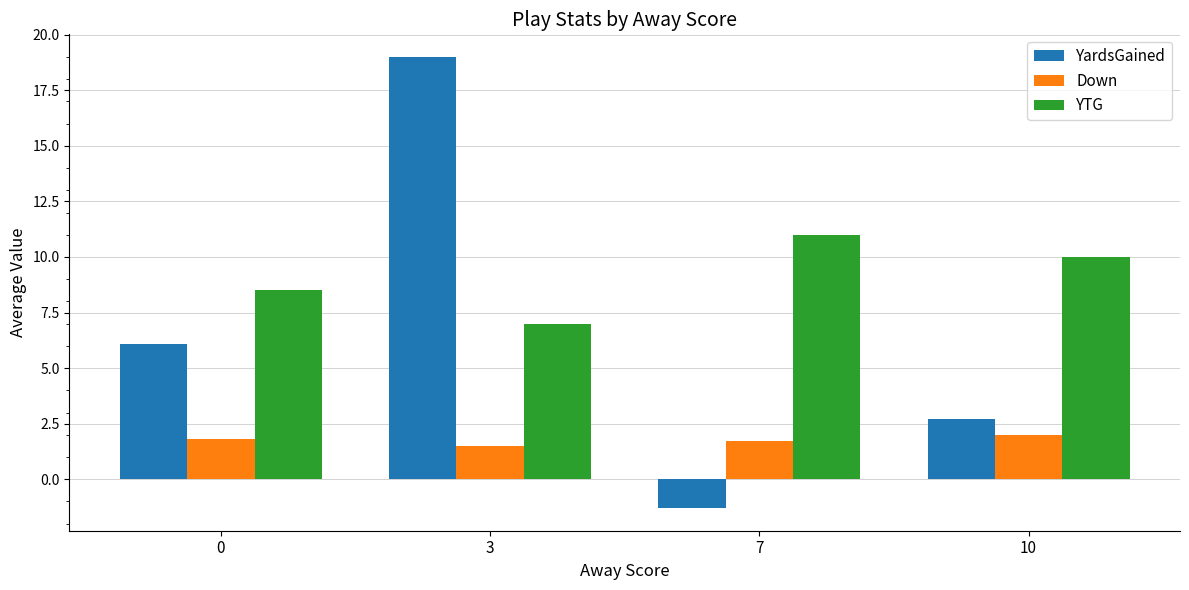

What are all the series names shown in the legend?

YardsGained, Down, YTG